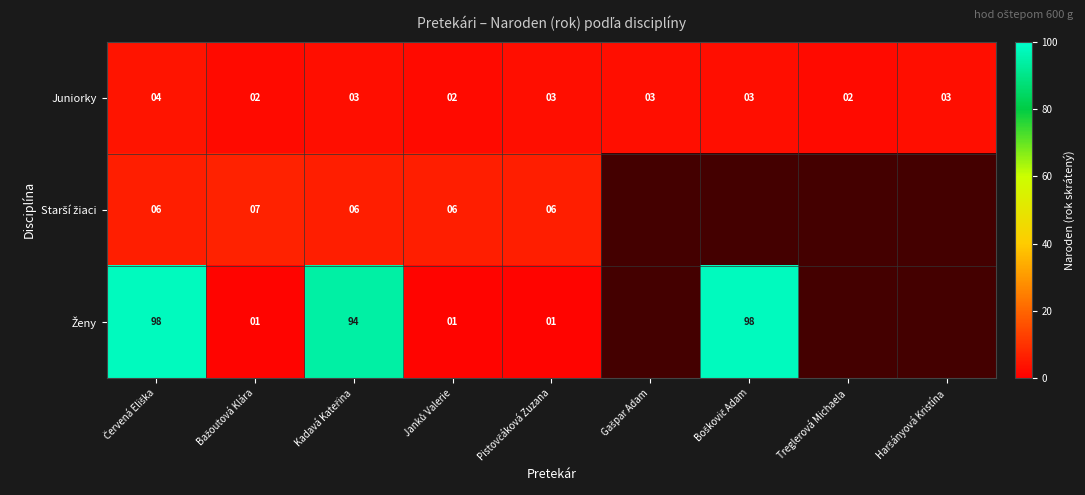

What is the average value of the Juniorky series?

3